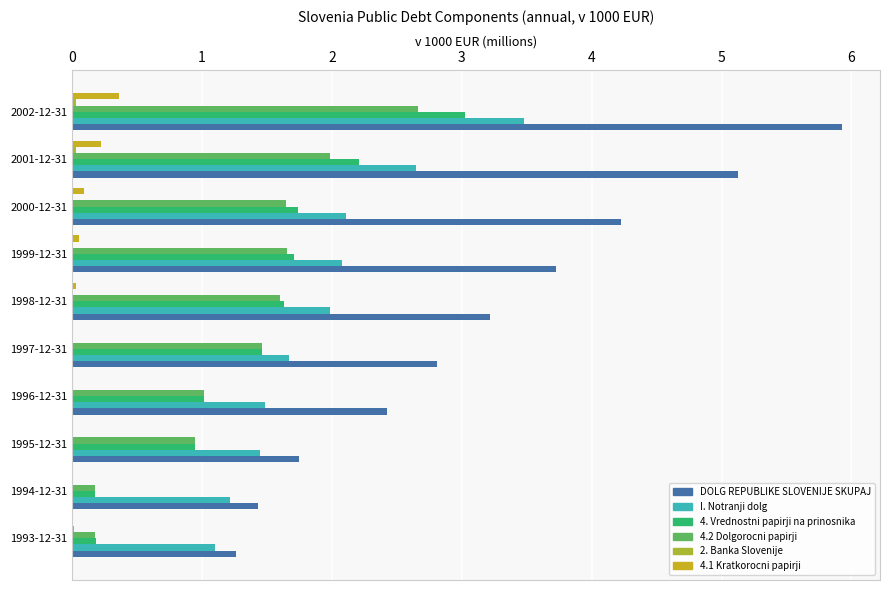

Count the number of categories in the chart.

10